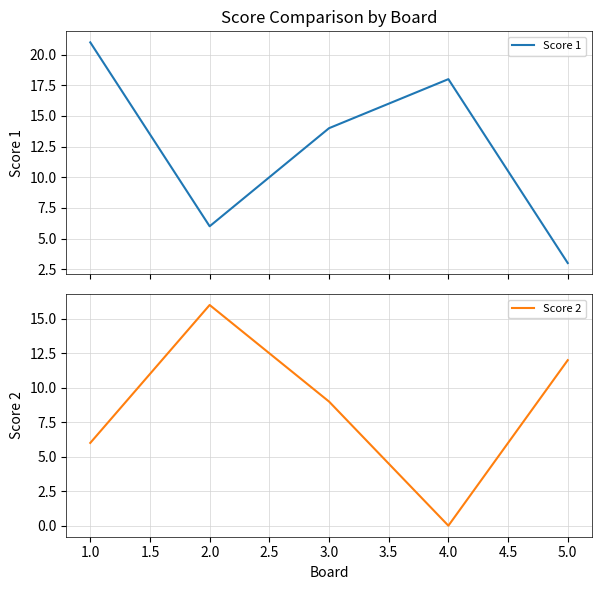

What is the highest value of the Score 1 series?

21